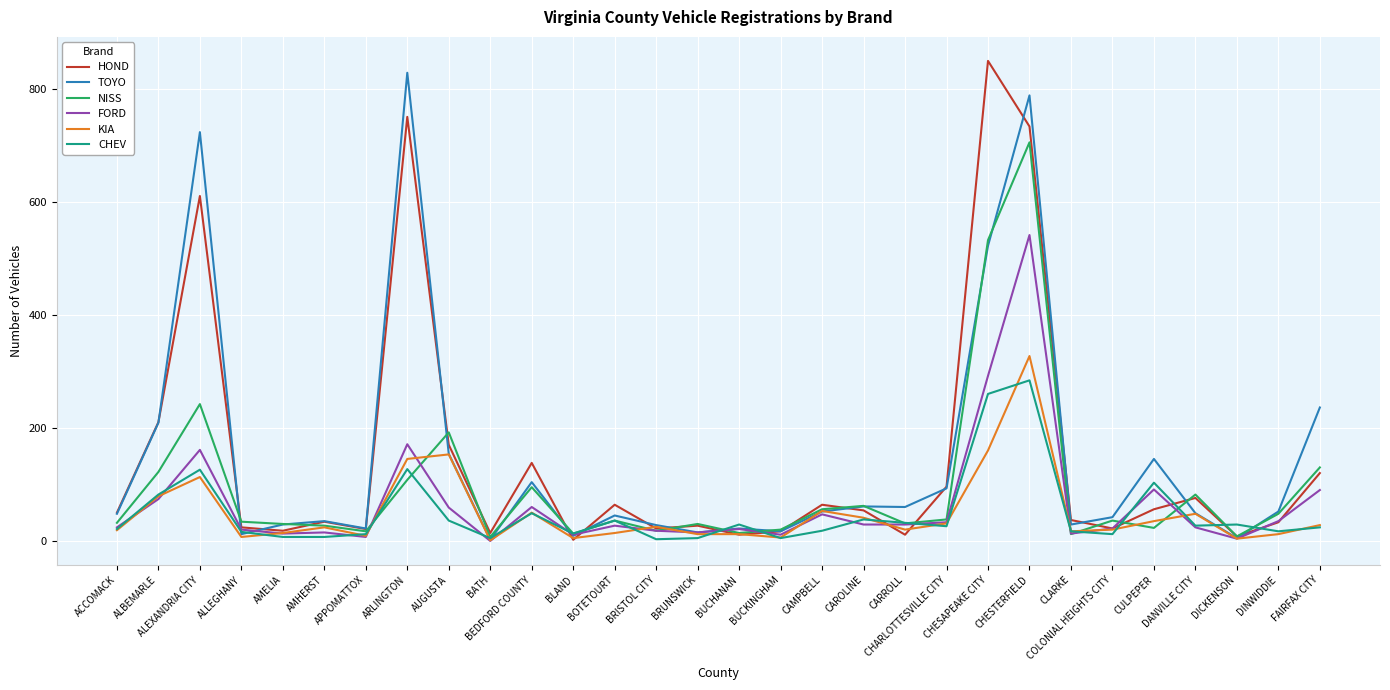

What is the maximum value for HOND?

850